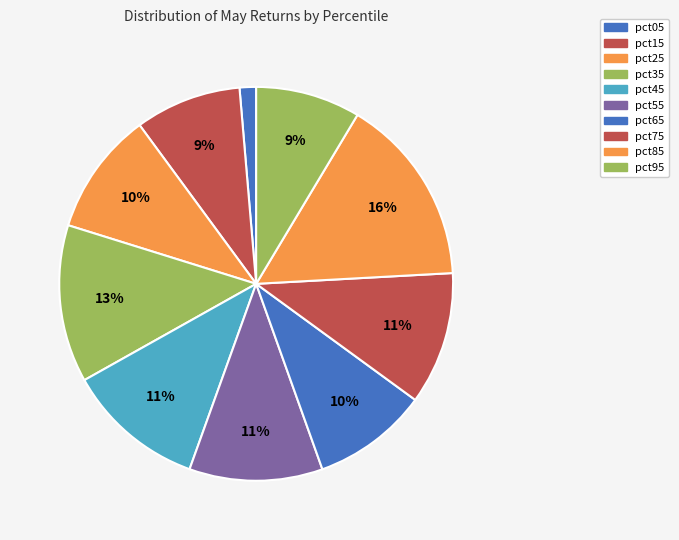

Rank the categories by value from highest to lowest.

pct85, pct35, pct45, pct55, pct75, pct25, pct65, pct15, pct95, pct05